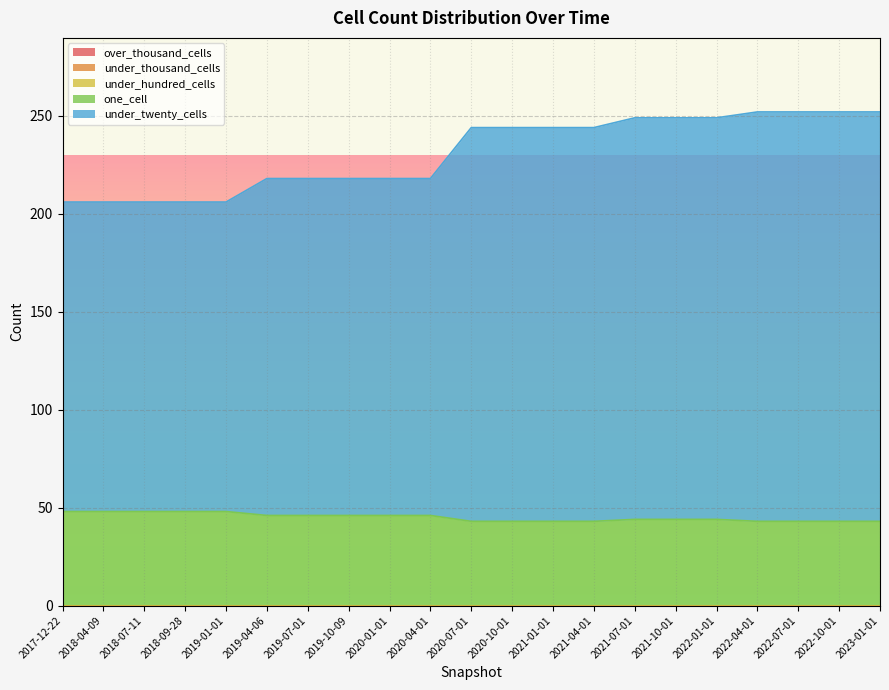

Which has a higher value, 2020-01-01 or 2018-07-11?

2020-01-01